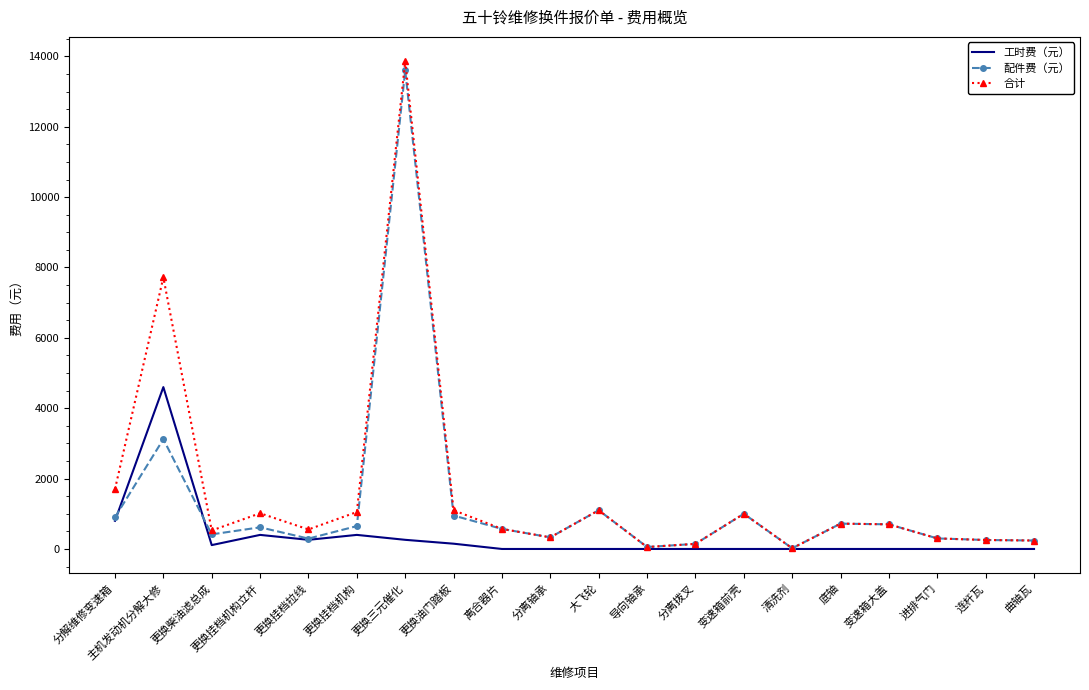

What is the spread (max minus min) of values at 主机发动机分解大修?

4600